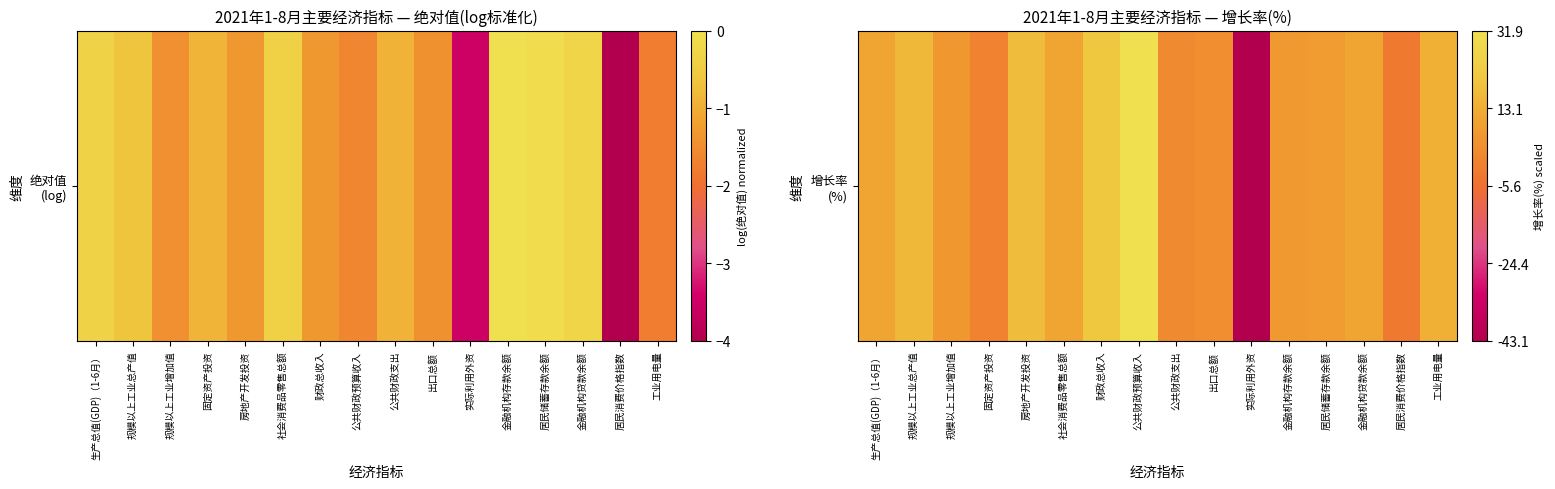

True or false: the data shows 0.0 at 公共财政预算收入.

True